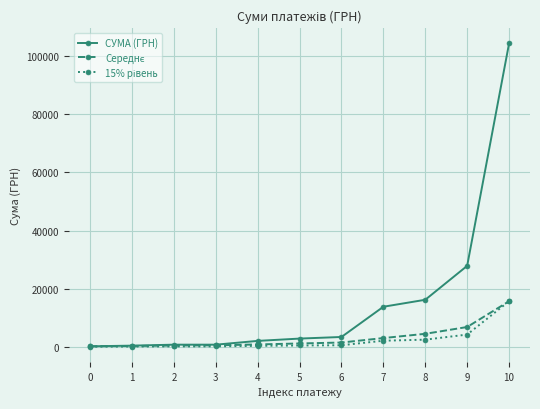

Is it true that СУМА (ГРН) equals 2000.0 at 4?

True